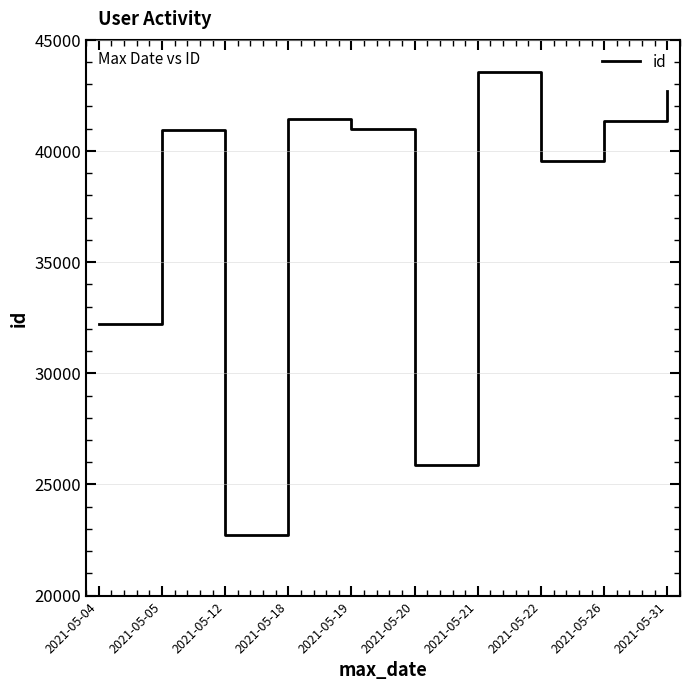

What is the difference between the values at 2021-05-12 and 2021-05-04?

9494